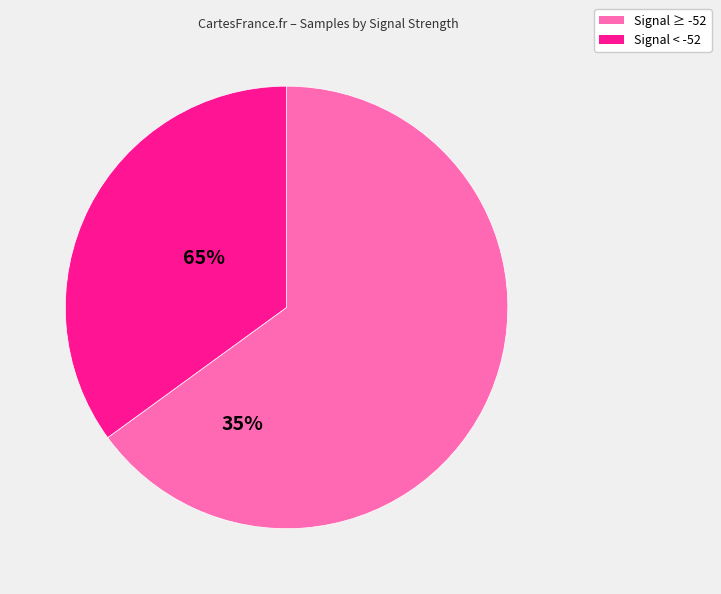

Is there a majority slice in this chart?

Yes